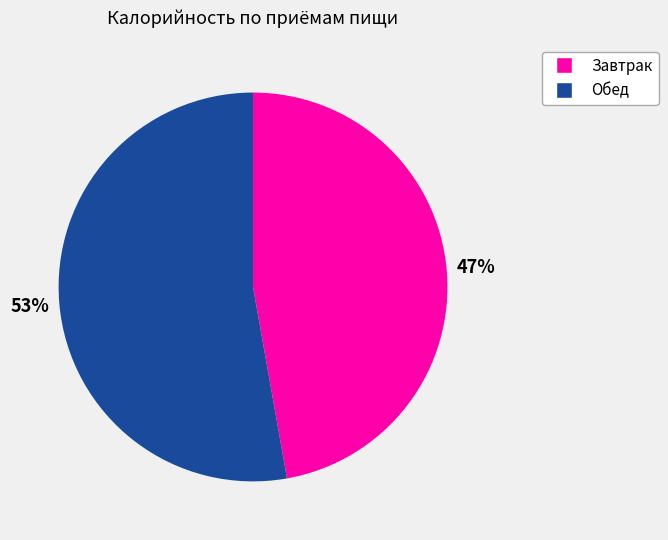

Do Завтрак and Обед together represent more than half of the pie?

Yes